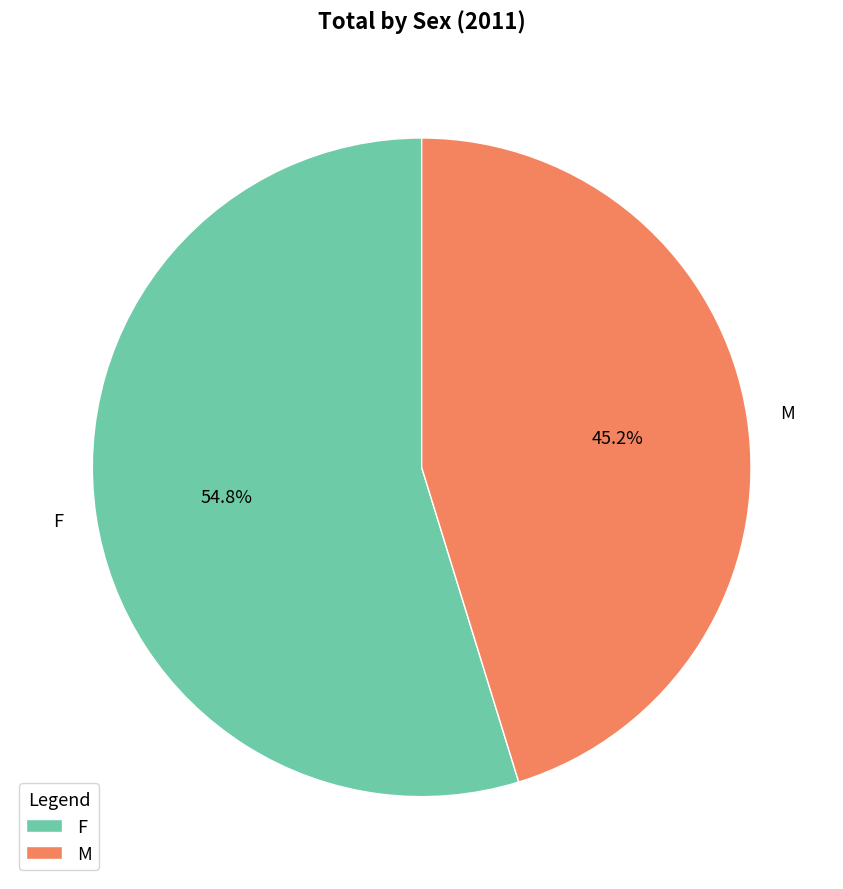

How many slices are in this pie chart?

2